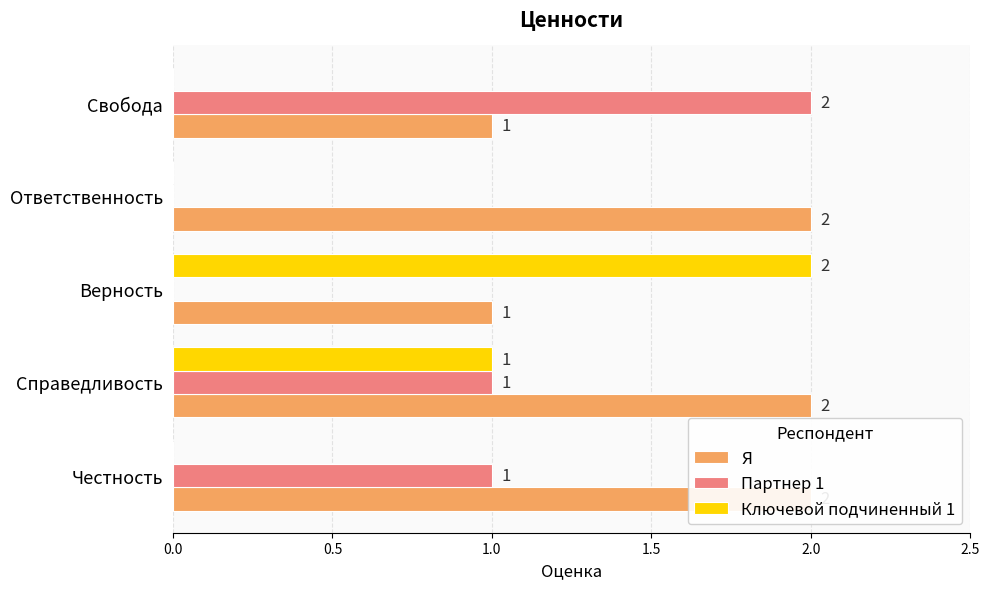

How many bars are there in total?

15